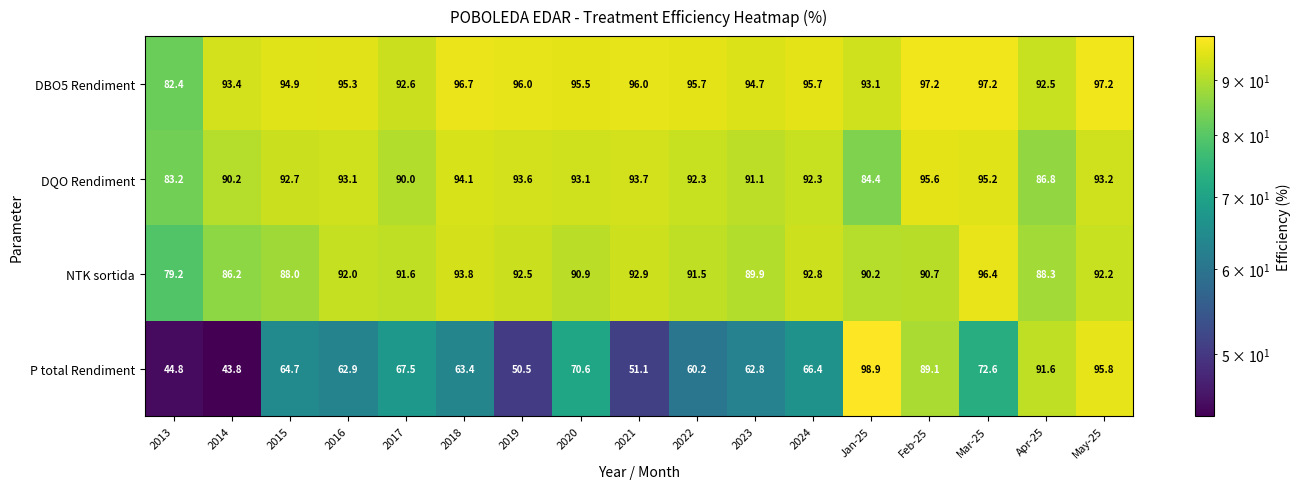

List the series in order of their peak value, lowest first.

DQO Rendiment, NTK sortida, DBO5 Rendiment, P total Rendiment